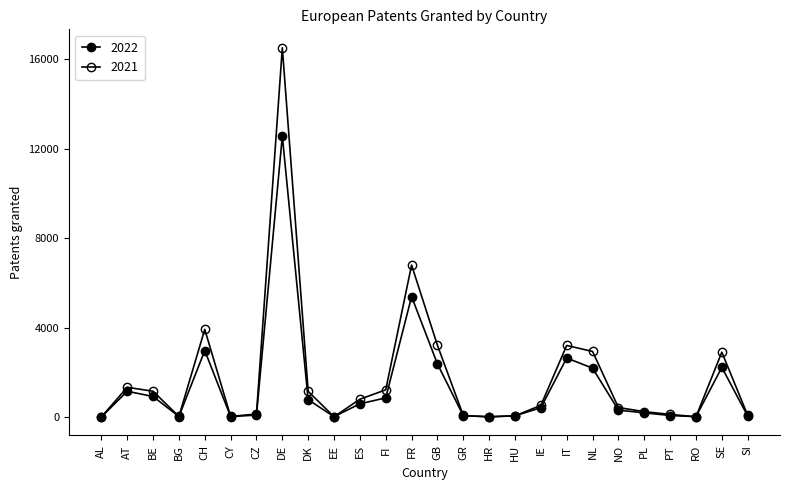

Which series has the widest spread of values?

2021